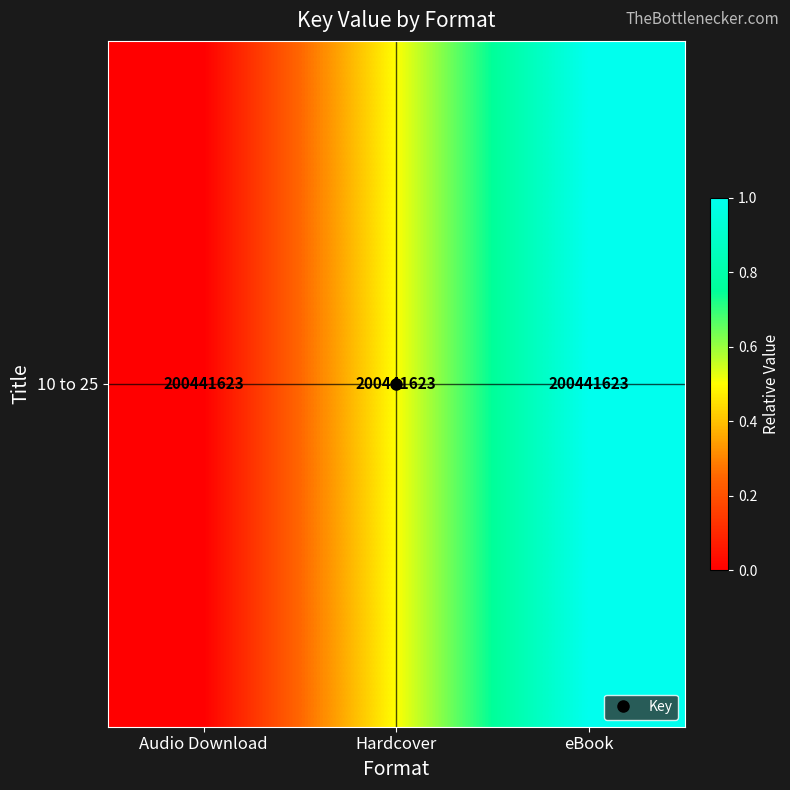

List the labels in order of value, smallest first.

Audio Download, Hardcover, eBook